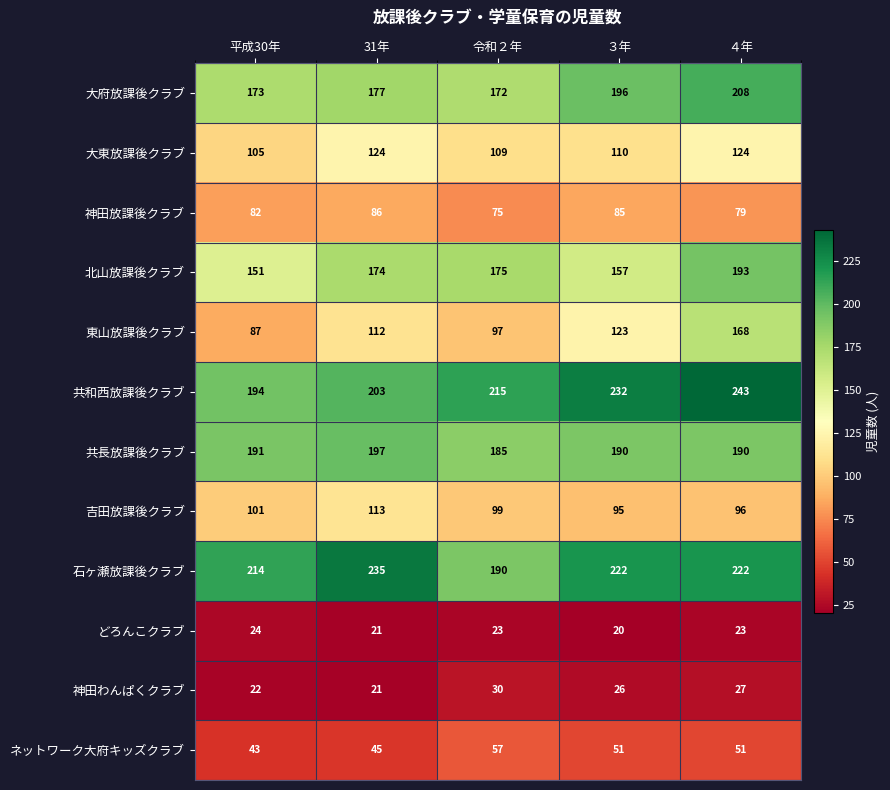

Which series has the largest total across all categories?

共和西放課後クラブ